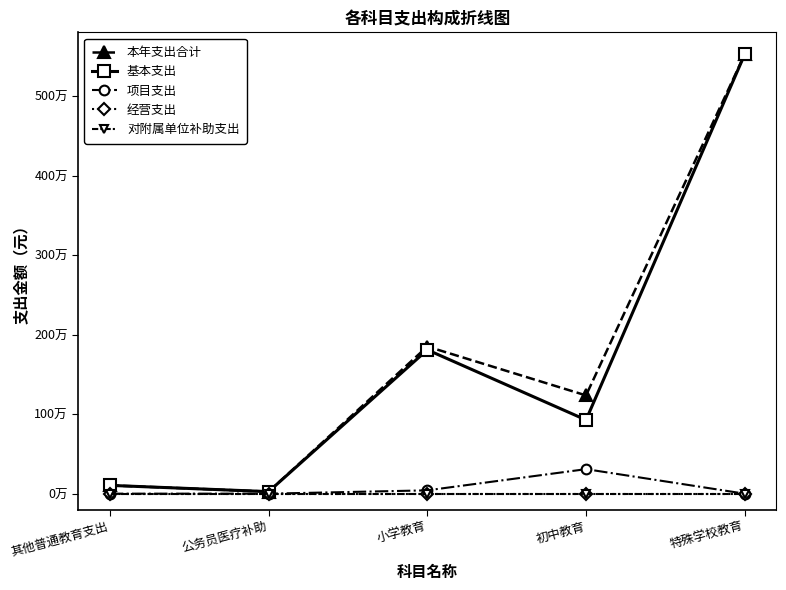

Does the chart have visible grid lines?

No